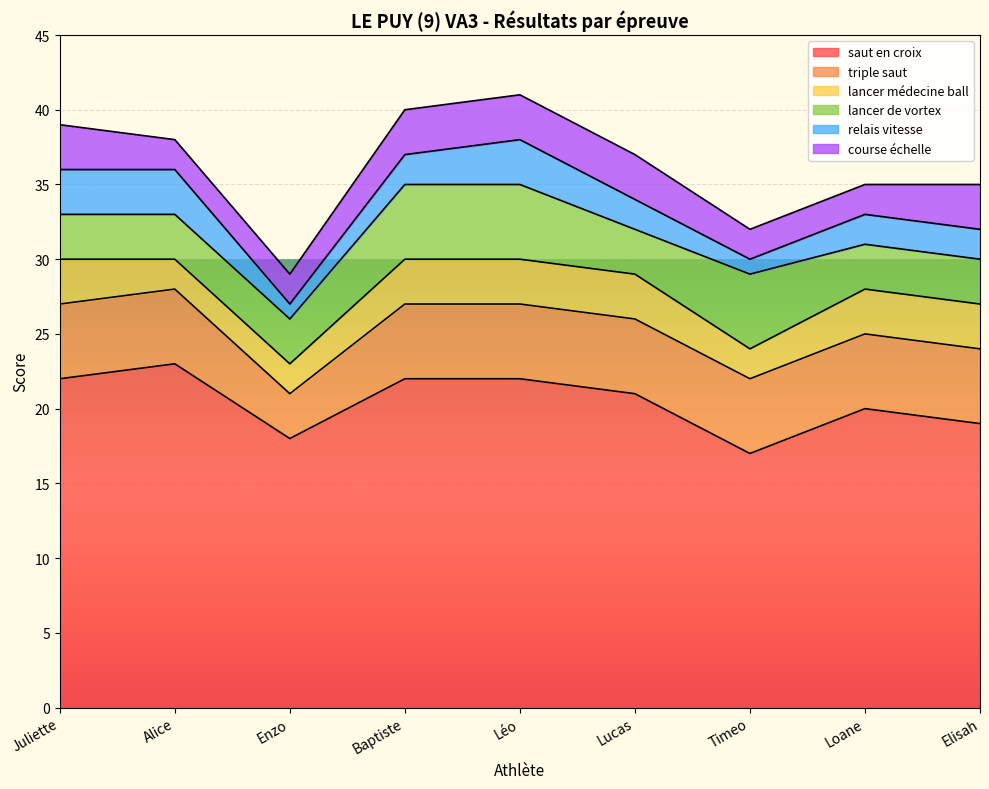

How many interior local valleys does the relais vitesse series have?

2